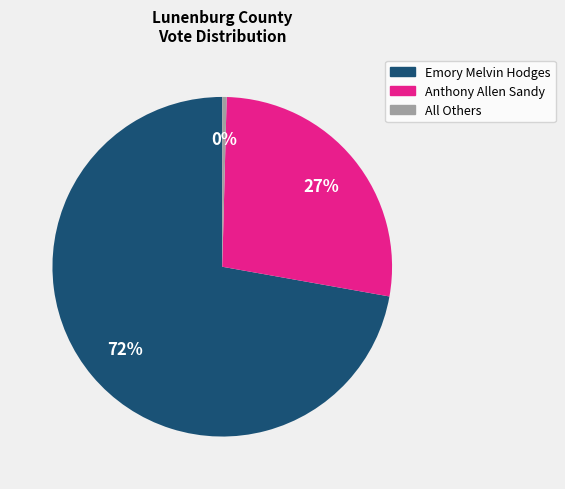

To the nearest percent, what is the difference between the Anthony Allen Sandy and Emory Melvin Hodges slice percentages?

45%